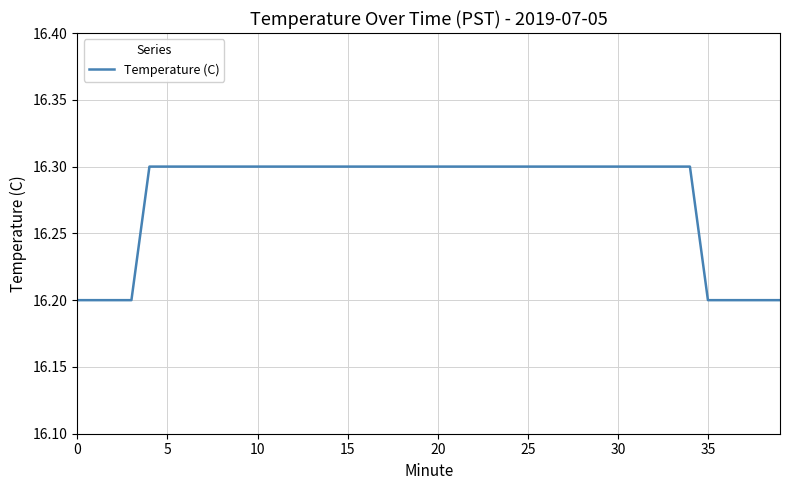

What is the sum of all values?

651.1